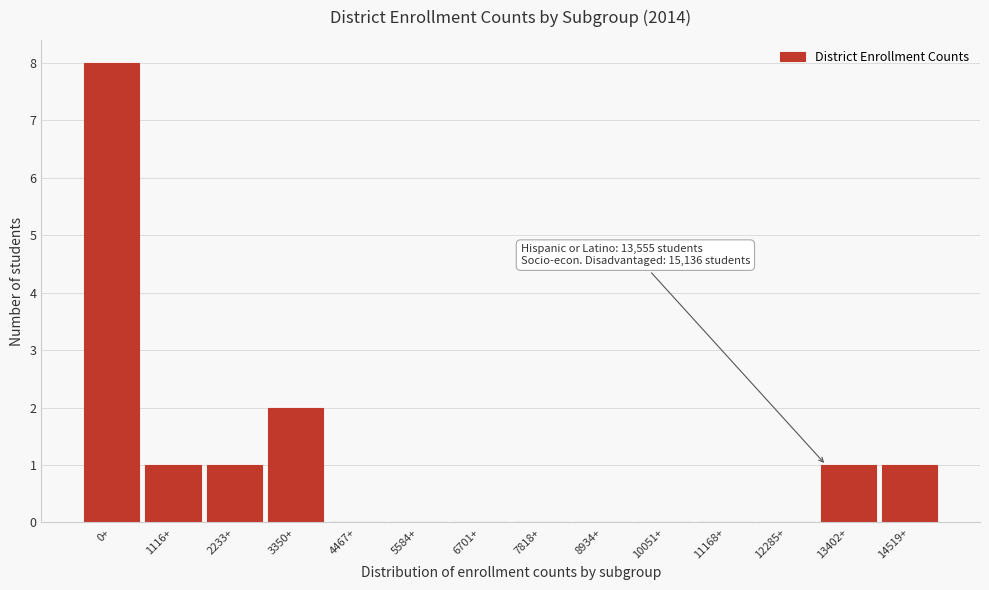

Reading left to right, transcribe all the data shown in this chart.

0+=8	1116+=1	2233+=1	3350+=2	4467+=0	5584+=0	6701+=0	7818+=0	8934+=0	10051+=0	11168+=0	12285+=0	13402+=1	14519+=1